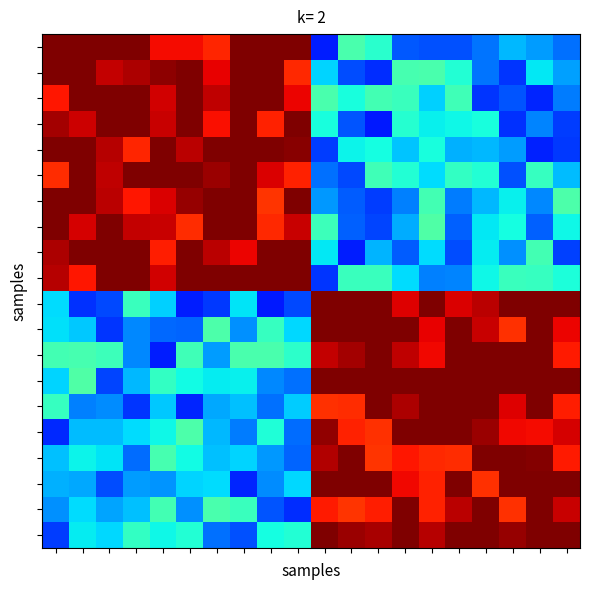

At which category is the sum across all series the highest?

1